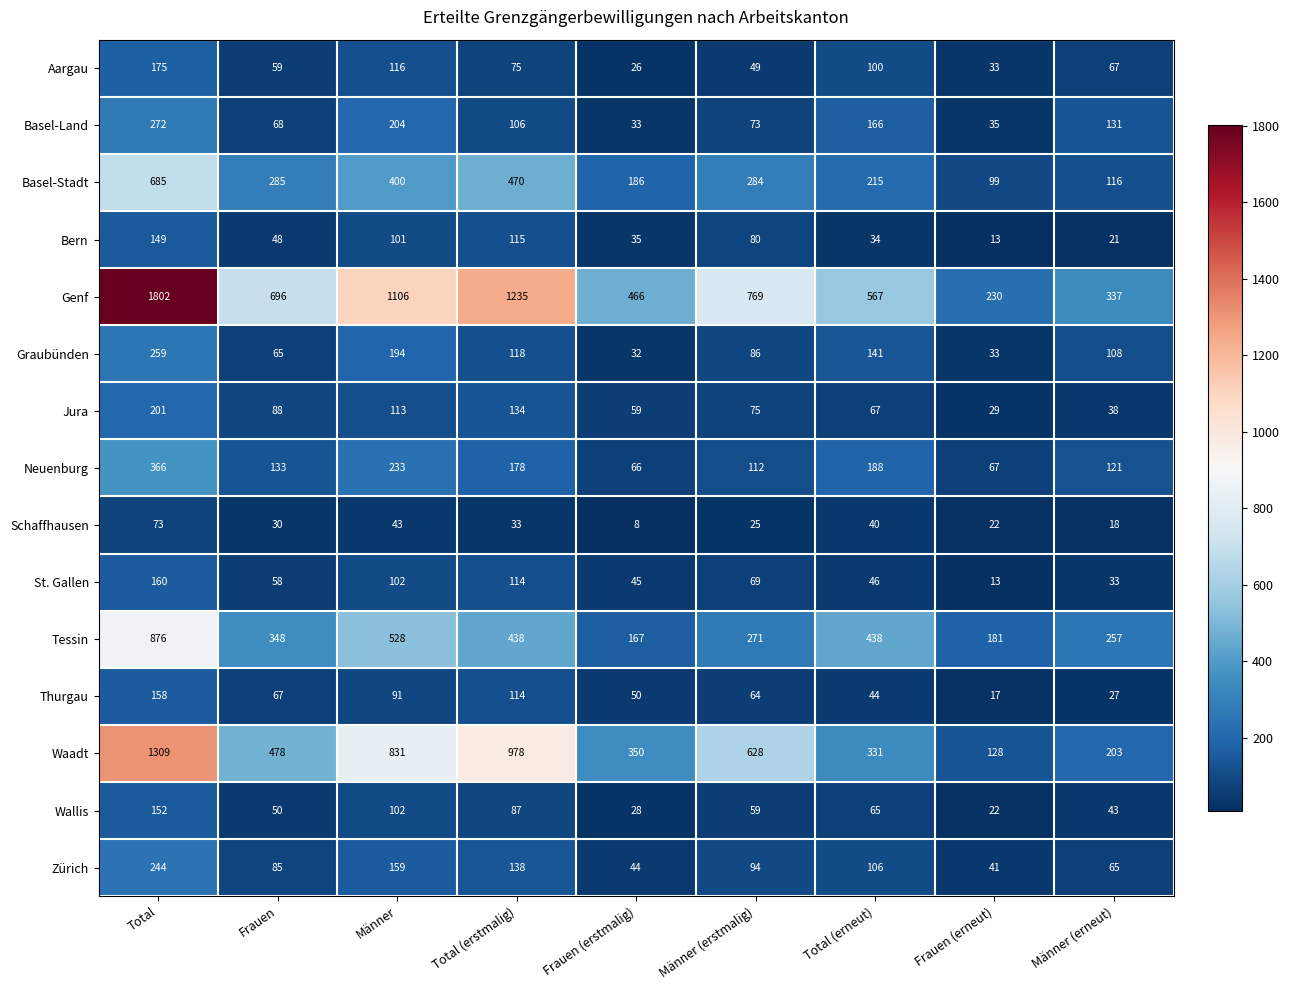

True or false: Wallis has a value of 43 at Männer (erneut).

True